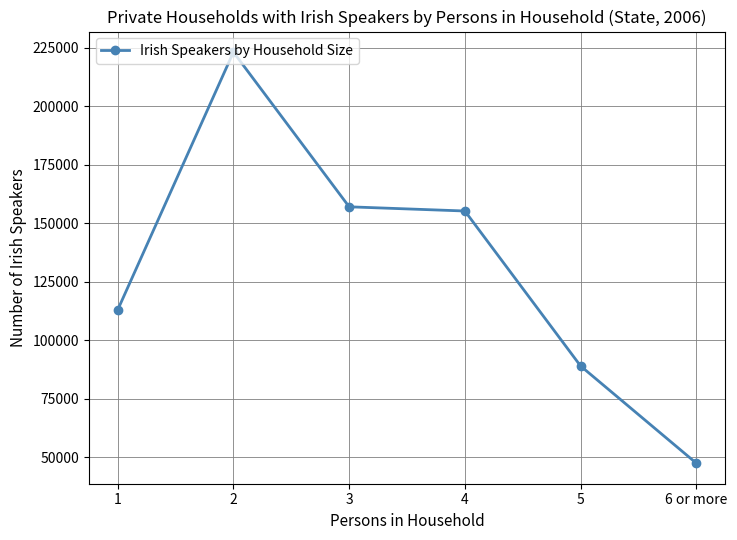

What is the change in value from 3 to 5?

-68078